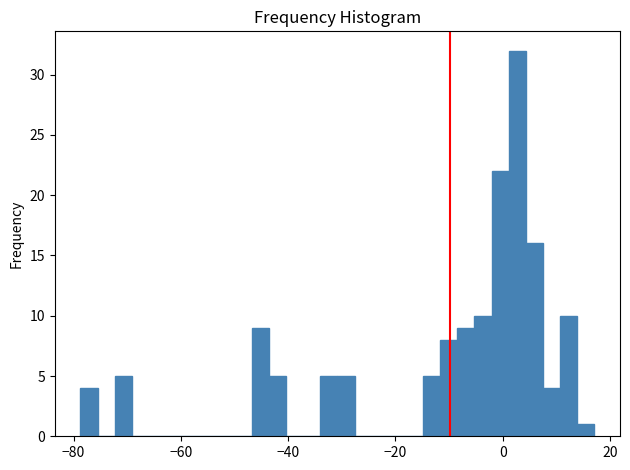

Around what value on the x-axis is the tallest bar? Give the approximate position of its centre, as read against the axis.

2